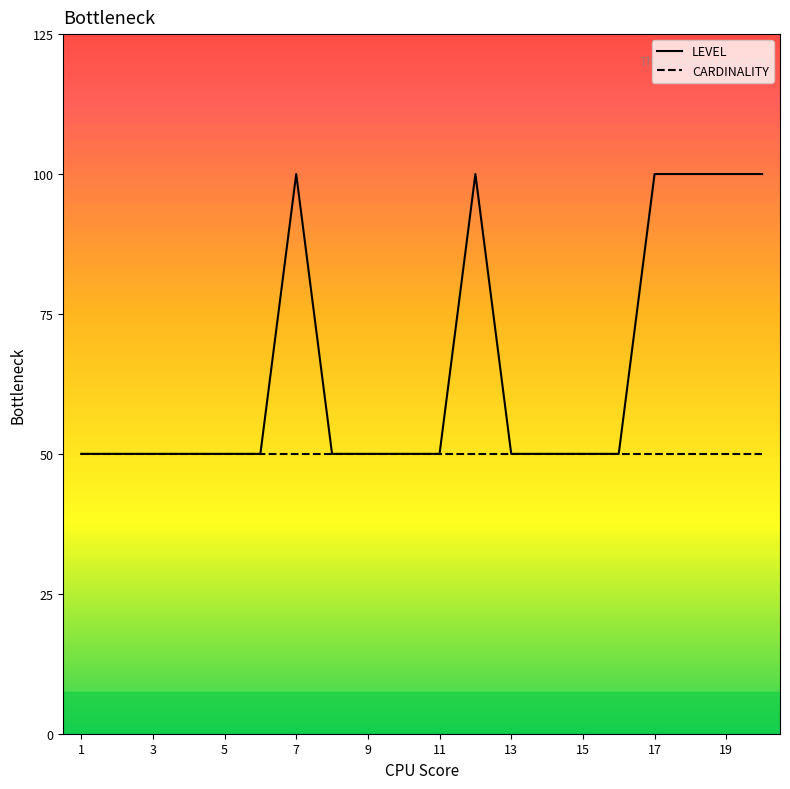

Which series has the largest total across all categories?

LEVEL